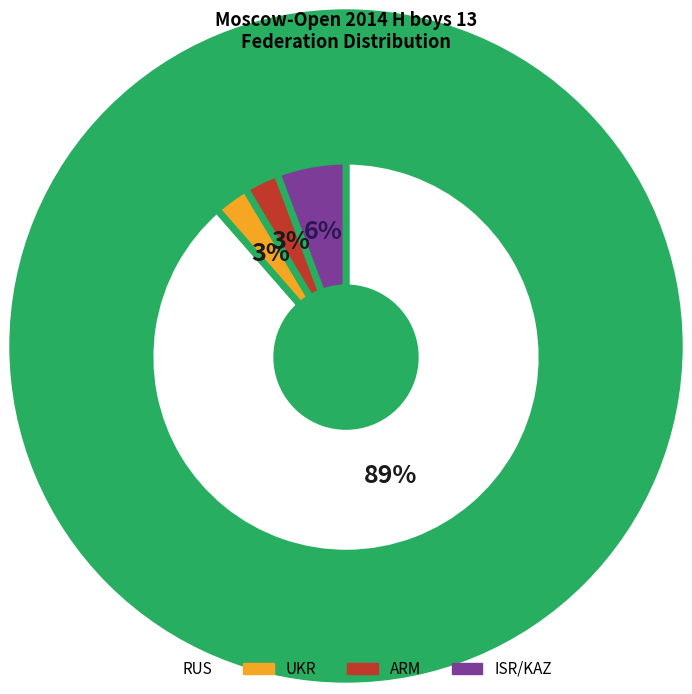

What is the largest slice in the pie chart?

RUS